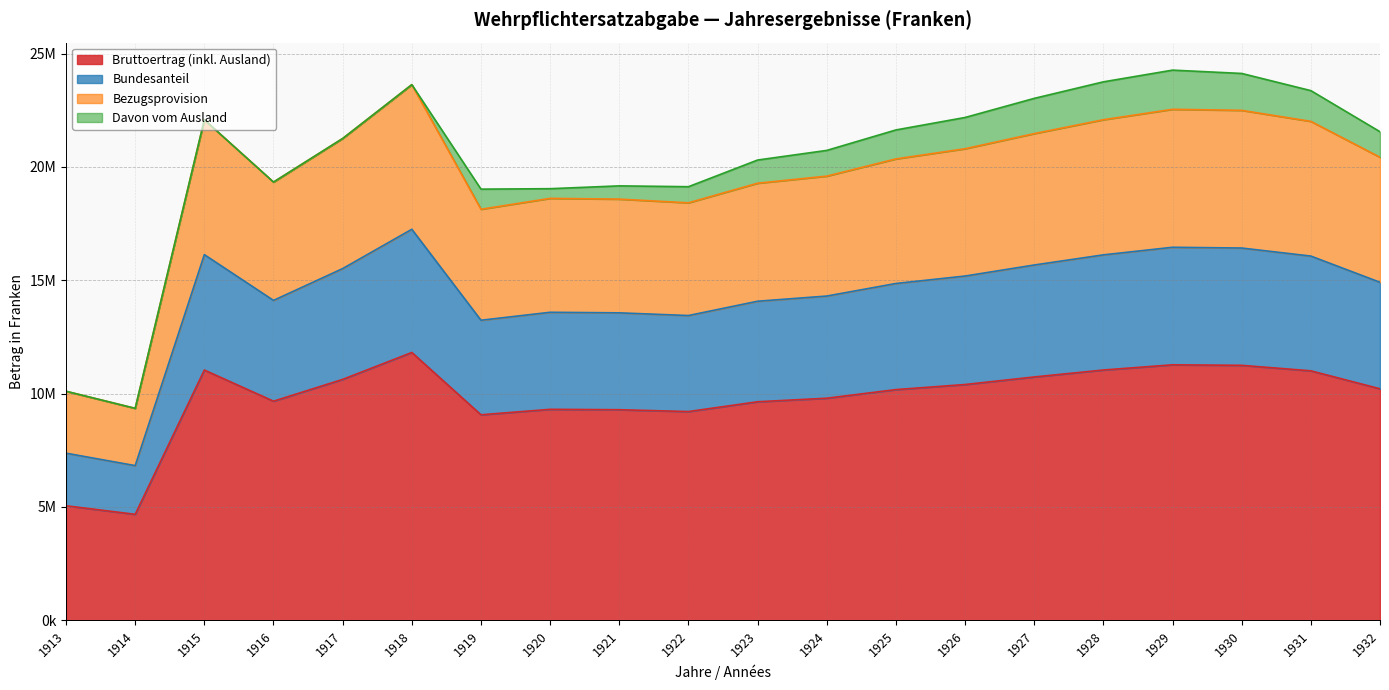

Where is the first local minimum for Bruttoertrag (inkl. Ausland)?

1914